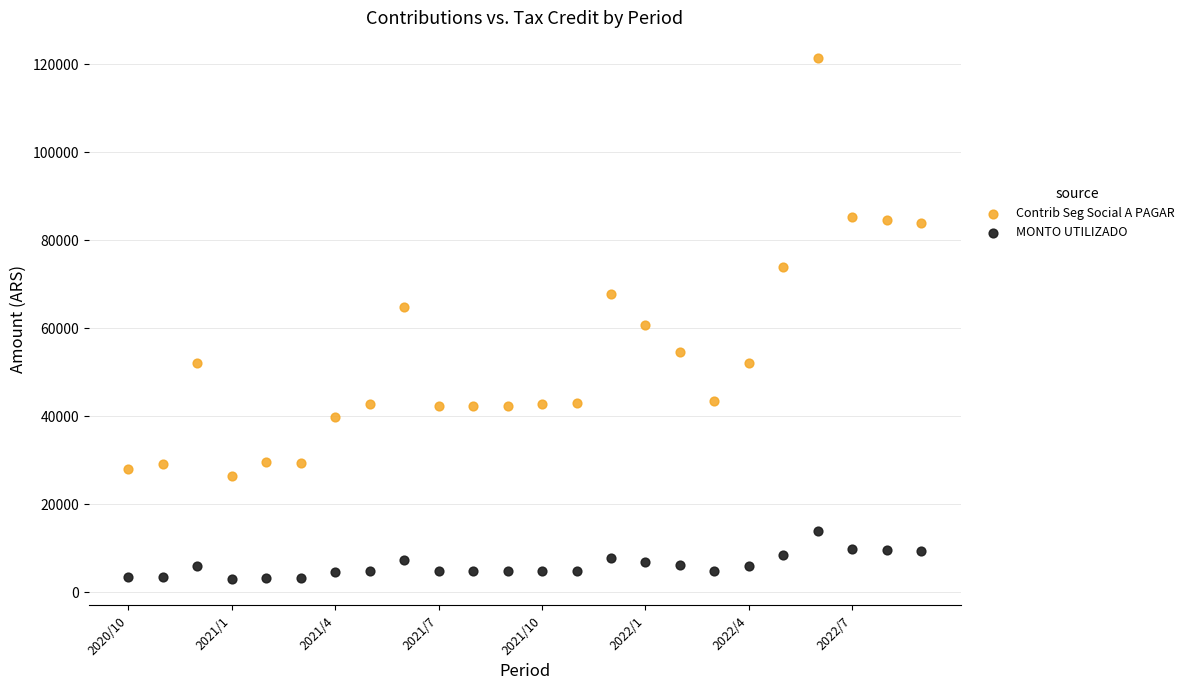

Which series reaches the maximum Y coordinate?

Contrib Seg Social A PAGAR